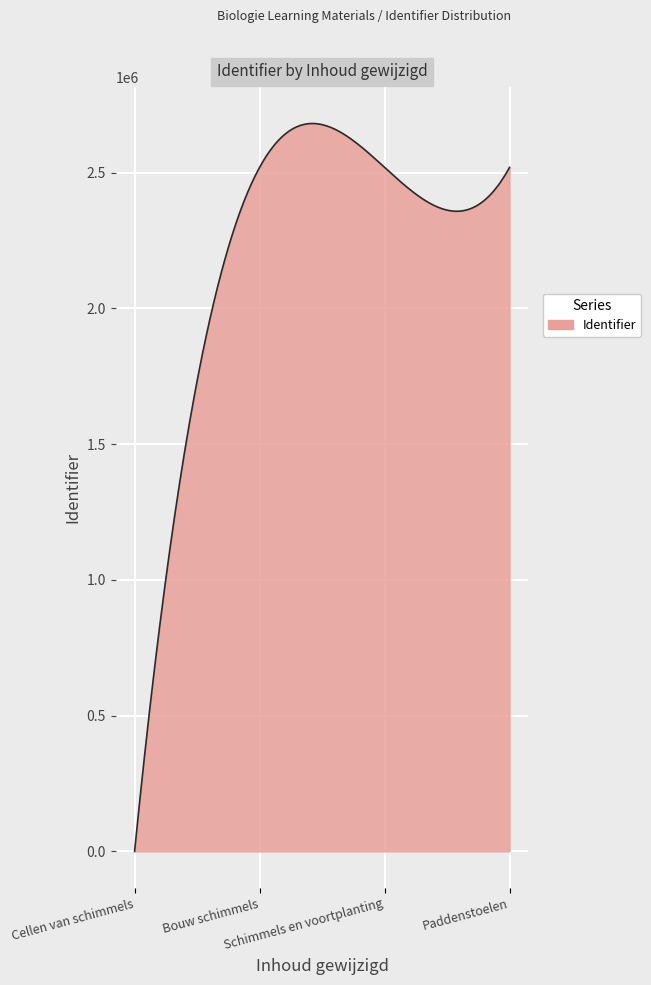

What is the greatest value displayed?

2681410.9